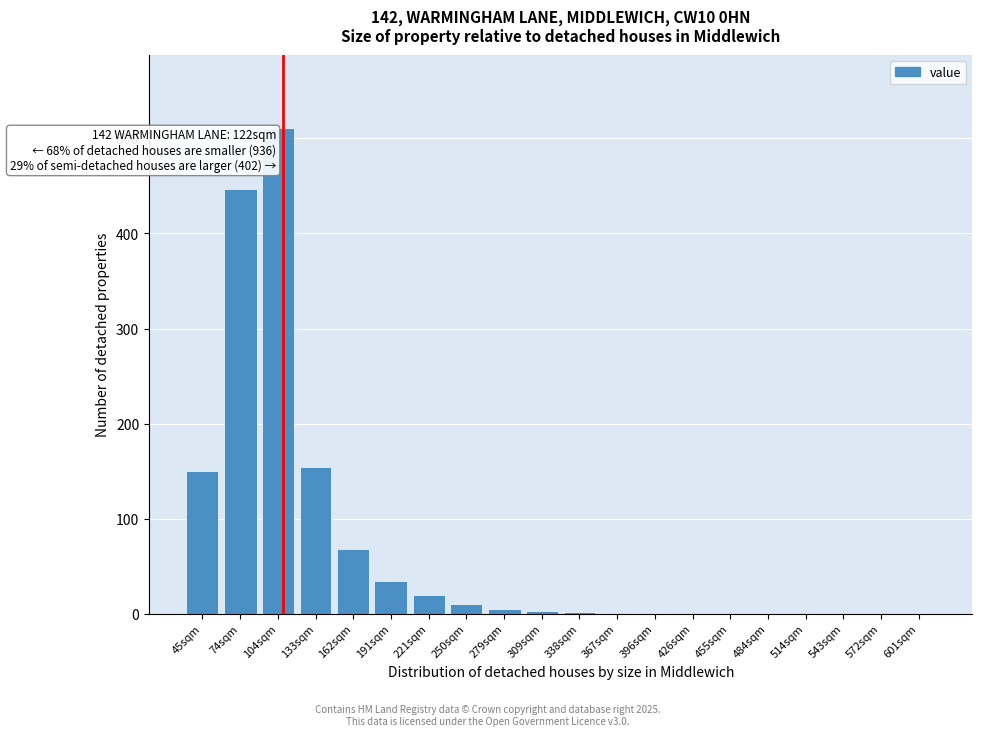

True or false: the data shows 45 at 45sqm.

False